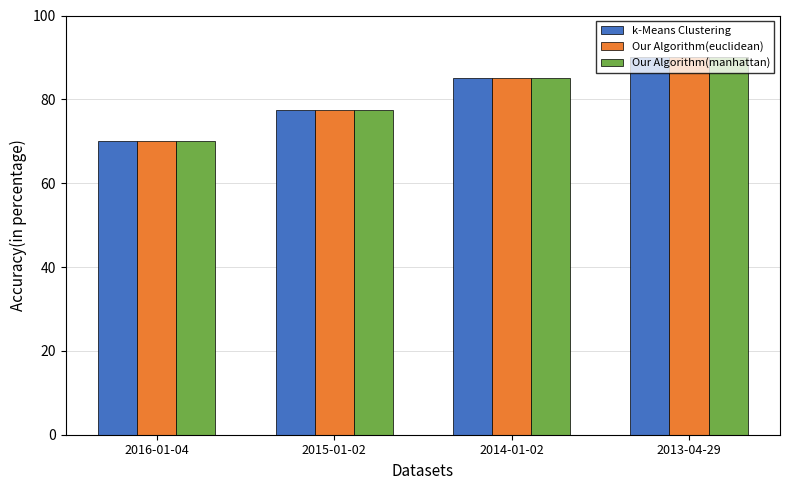

List the labels in order of k-Means Clustering value, largest first.

2013-04-29, 2014-01-02, 2015-01-02, 2016-01-04